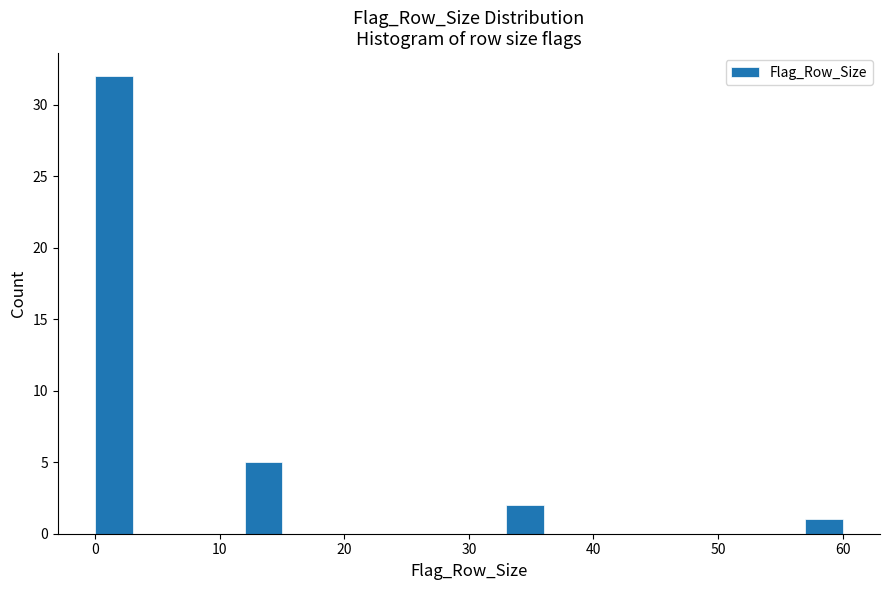

Around what value on the x-axis is the tallest bar? Give the approximate position of its centre, as read against the axis.

2